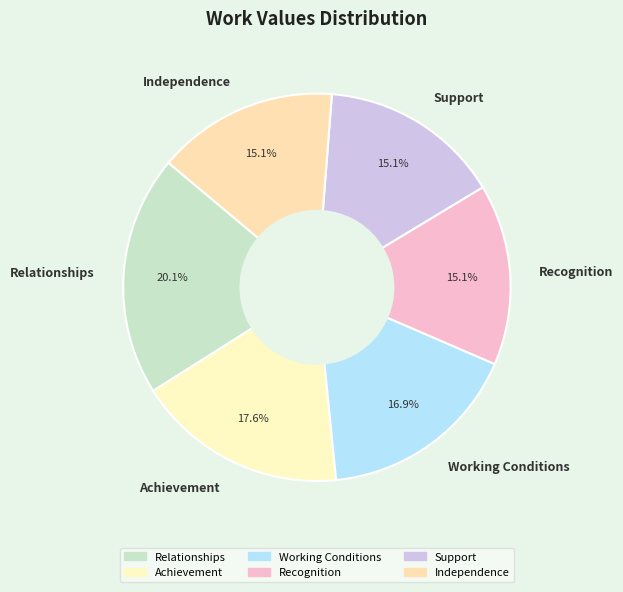

The Relationships slice represents 20% of the pie. True or false?

True